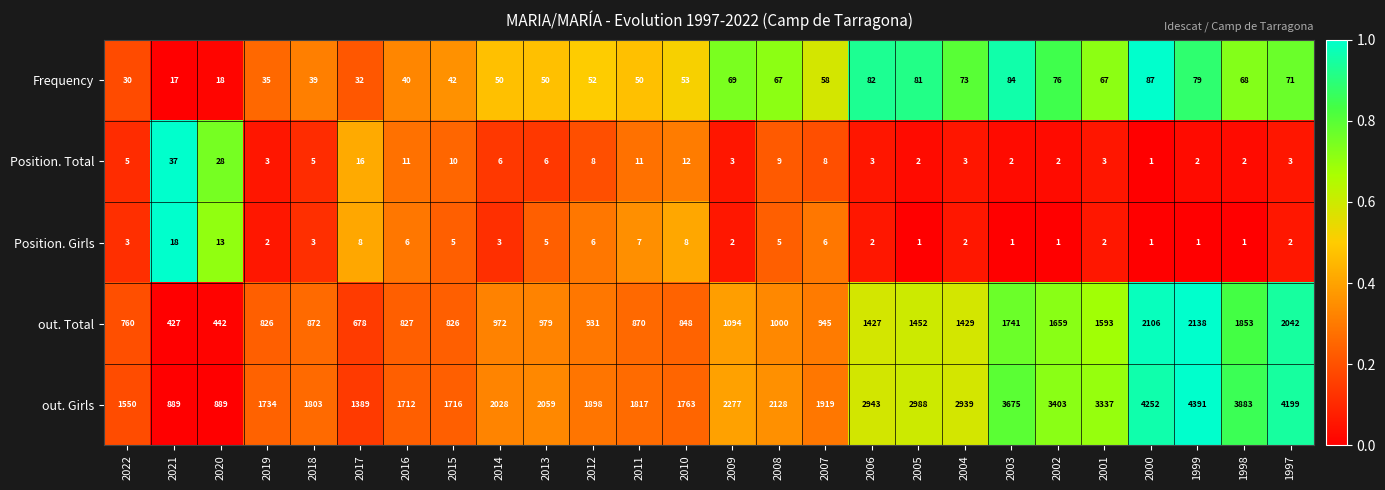

Between 2014 and 2002, which series saw the biggest shift?

out. Girls